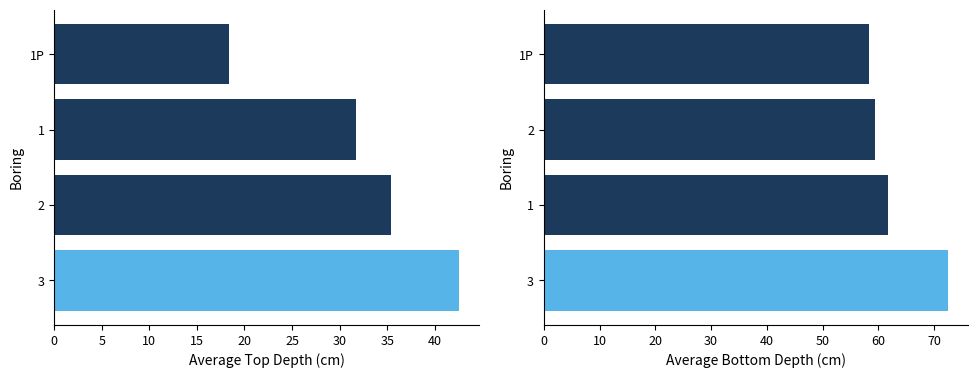

Which series has the largest range (max minus min)?

Avg Top Depth